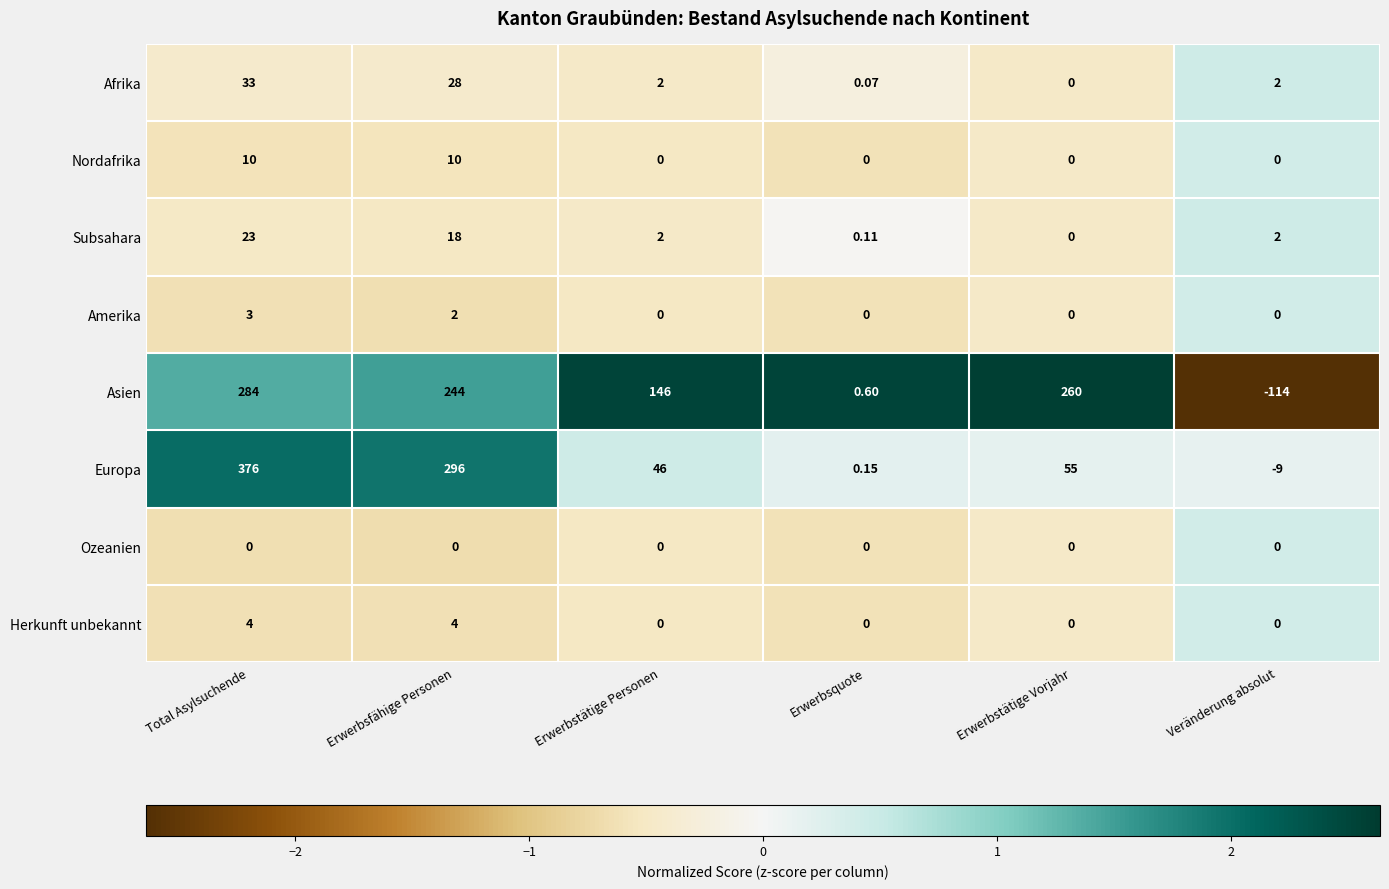

Between Erwerbstätige Personen and Erwerbstätige Vorjahr, which series saw the biggest shift?

Asien